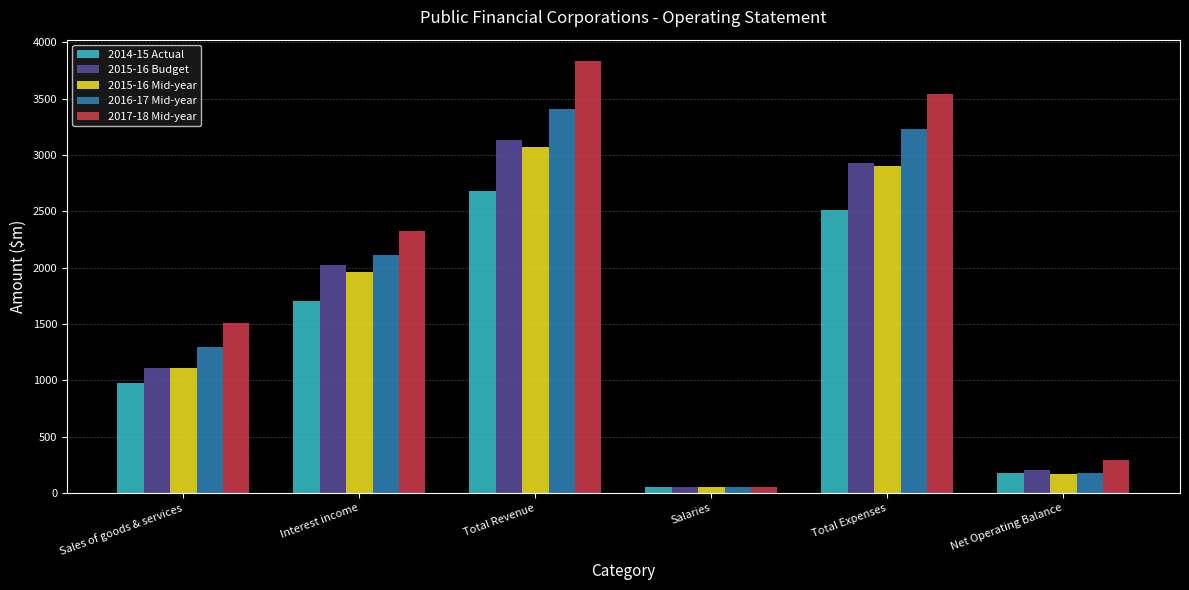

Which category has the lowest value in the 2017-18 Mid-year series?

Salaries